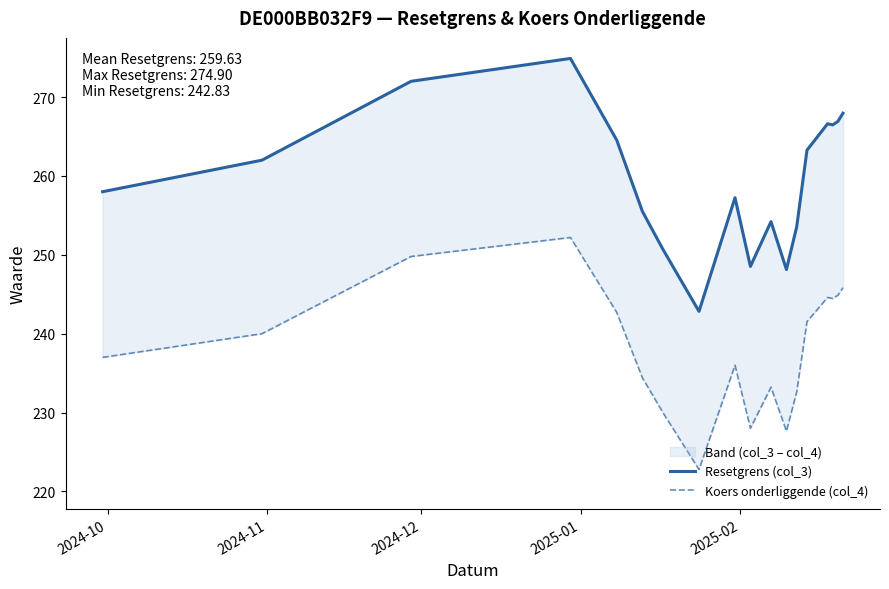

True or false: Resetgrens (col_3) has more than 0 interior local peaks.

True